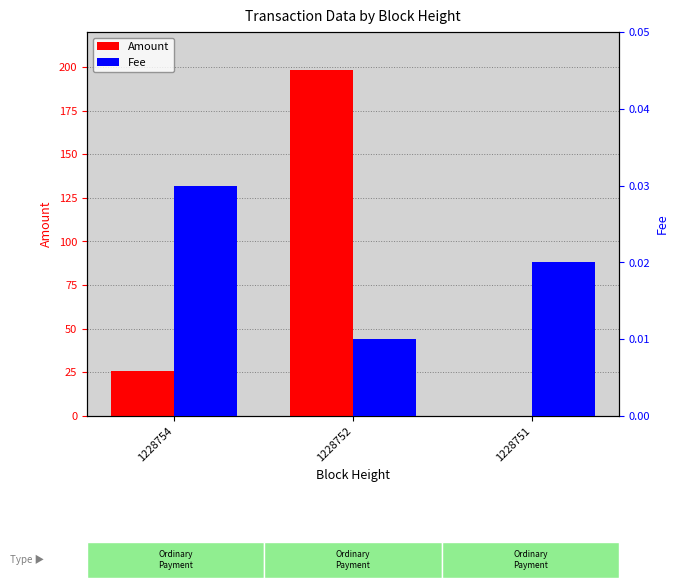

Does the chart contain stacked bars?

No